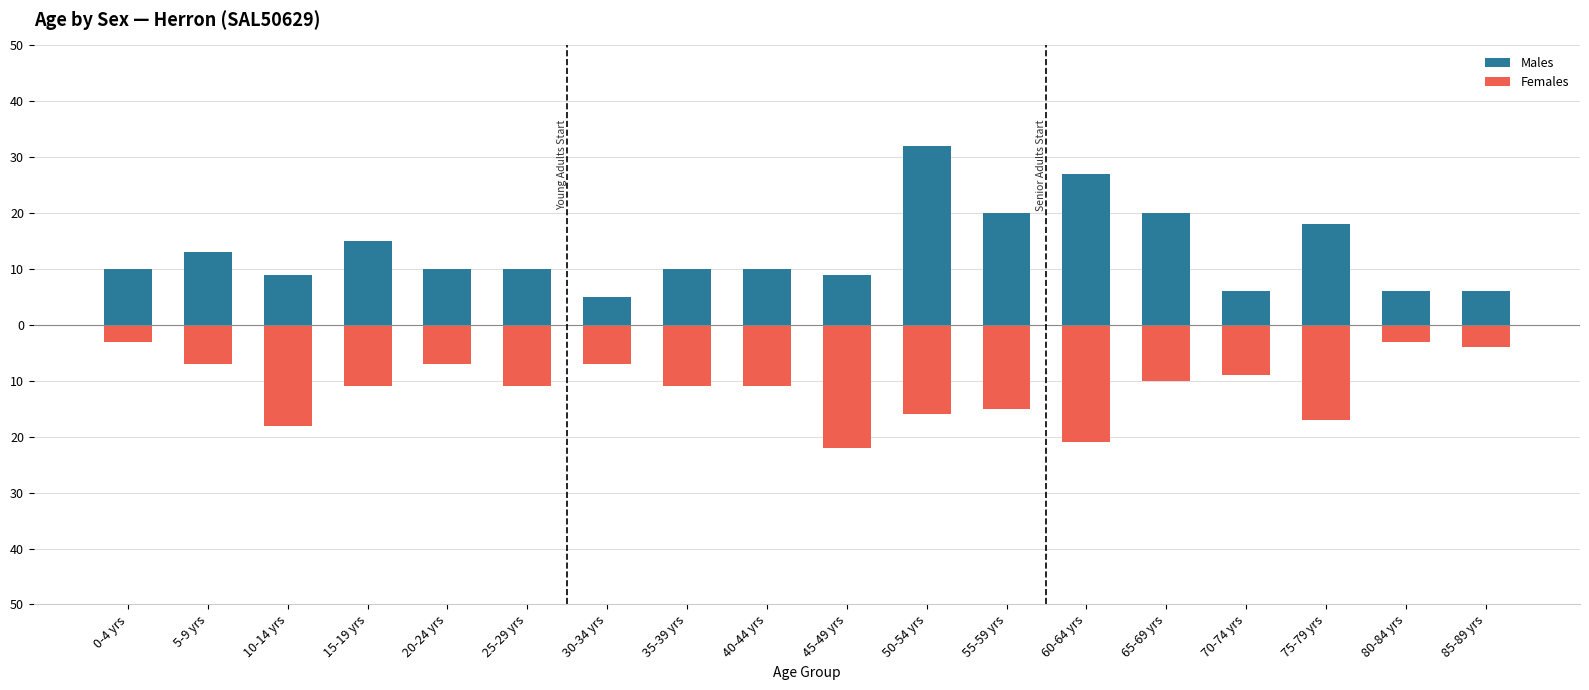

Where is Females nearest to the value -12?

15-19 yrs